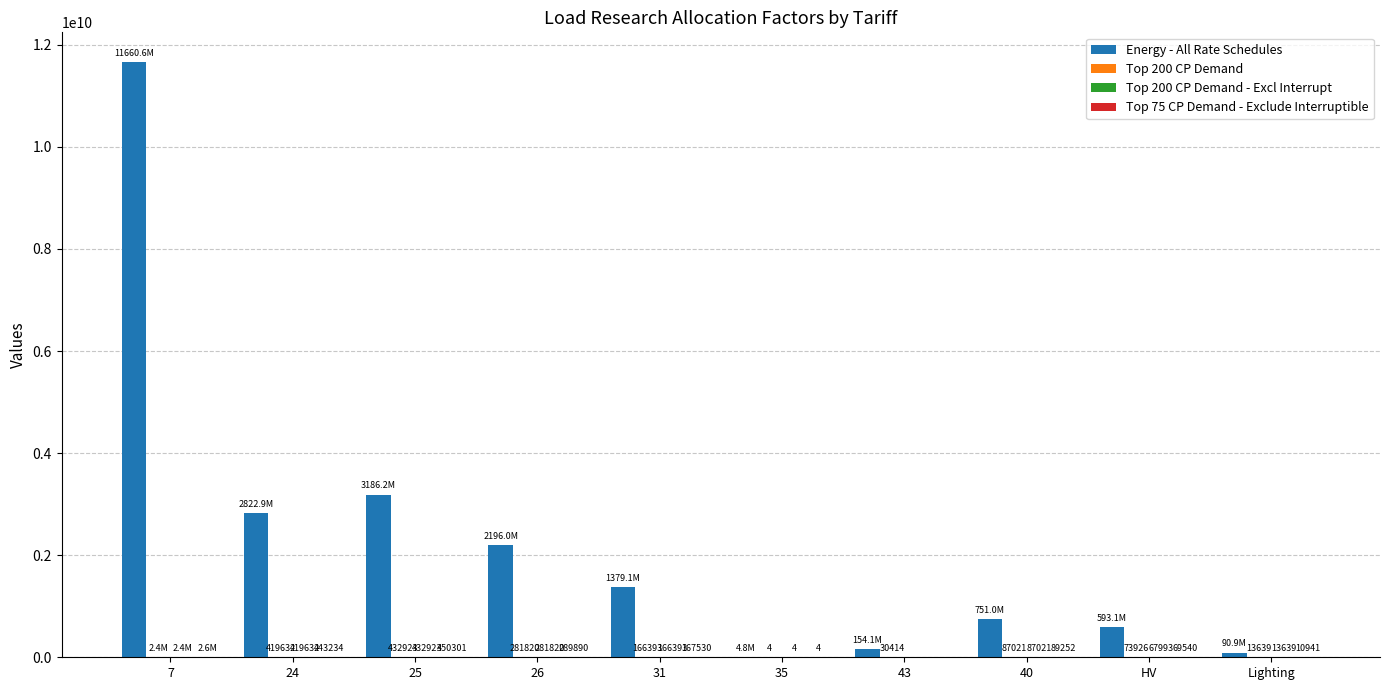

At which category is the sum across all series the highest?

7